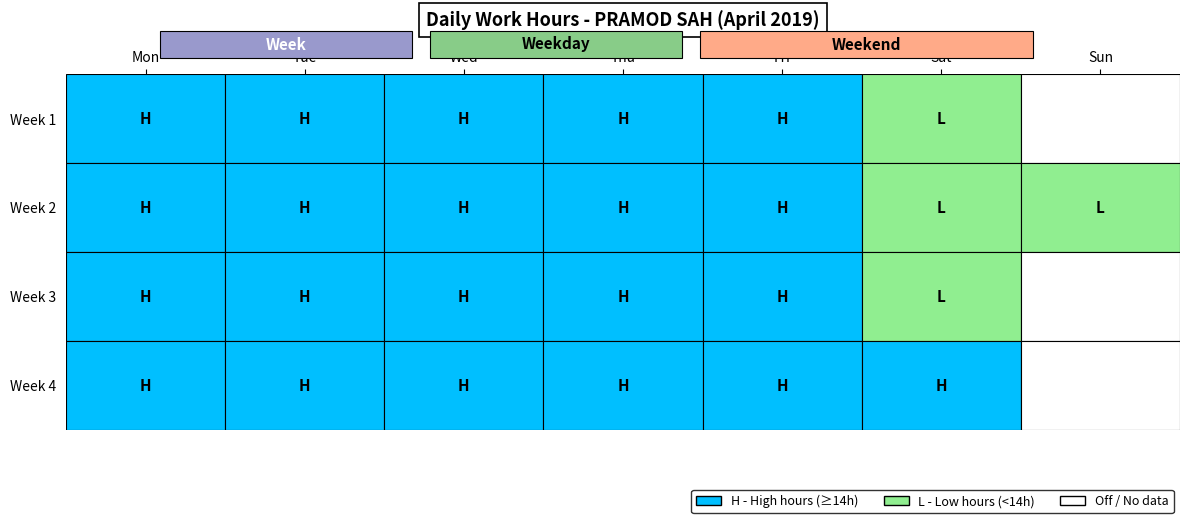

Reading left to right, extract all data points from this chart.

1_Mon: 14.2	0.0	0.0	0.0	0.0	0.0	0.0
2_Tue: 14.5	0.0	0.0	0.0	0.0	0.0	0.0
3_Wed: 14.3	0.0	0.0	0.0	0.0	0.0	0.0
4_Thu: 14.2	0.0	0.0	0.0	0.0	0.0	0.0
5_Fri: 14.9	0.0	0.0	0.0	0.0	0.0	0.0
6_Sat: 11.9	0.0	0.0	0.0	0.0	0.0	0.0
8_Mon: 15.1	0.0	0.0	0.0	0.0	0.0	0.0
9_Tue: 14.8	0.0	0.0	0.0	0.0	0.0	0.0
10_Wed: 14.8	0.0	0.0	0.0	0.0	0.0	0.0
11_Thu: 14.9	0.0	0.0	0.0	0.0	0.0	0.0
12_Fri: 14.8	0.0	0.0	0.0	0.0	0.0	0.0
13_Sat: 11.3	0.0	0.0	0.0	0.0	0.0	0.0
14_Sun: 9.3	0.0	0.0	0.0	0.0	0.0	0.0
15_Mon: 14.2	0.0	0.0	0.0	0.0	0.0	0.0
16_Tue: 14.2	0.0	0.0	0.0	0.0	0.0	0.0
17_Wed: 14.3	0.0	0.0	0.0	0.0	0.0	0.0
18_Thu: 14.9	0.0	0.0	0.0	0.0	0.0	0.0
19_Fri: 14.7	0.0	0.0	0.0	0.0	0.0	0.0
20_Sat: 11.8	0.0	0.0	0.0	0.0	0.0	0.0
22_Mon: 14.3	0.0	0.0	0.0	0.0	0.0	0.0
23_Tue: 14.7	0.0	0.0	0.0	0.0	0.0	0.0
24_Wed: 14.6	0.0	0.0	0.0	0.0	0.0	0.0
25_Thu: 14.9	0.0	0.0	0.0	0.0	0.0	0.0
26_Fri: 14.8	0.0	0.0	0.0	0.0	0.0	0.0
27_Sat: 14.8	0.0	0.0	0.0	0.0	0.0	0.0